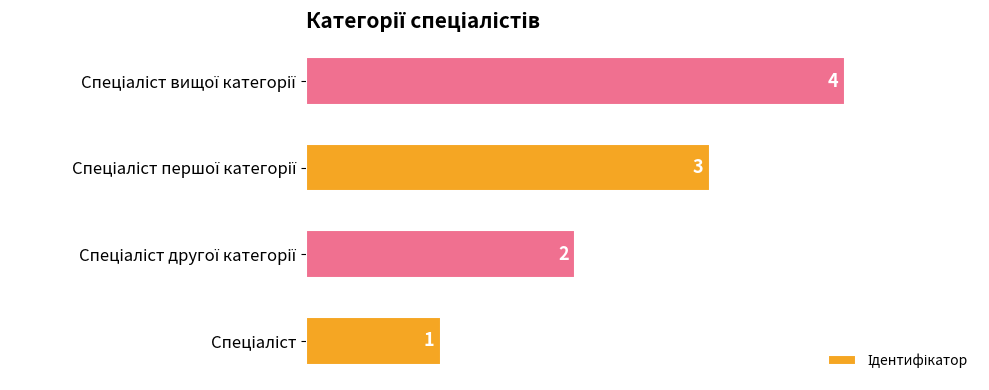

How many distinct data groups are displayed?

1